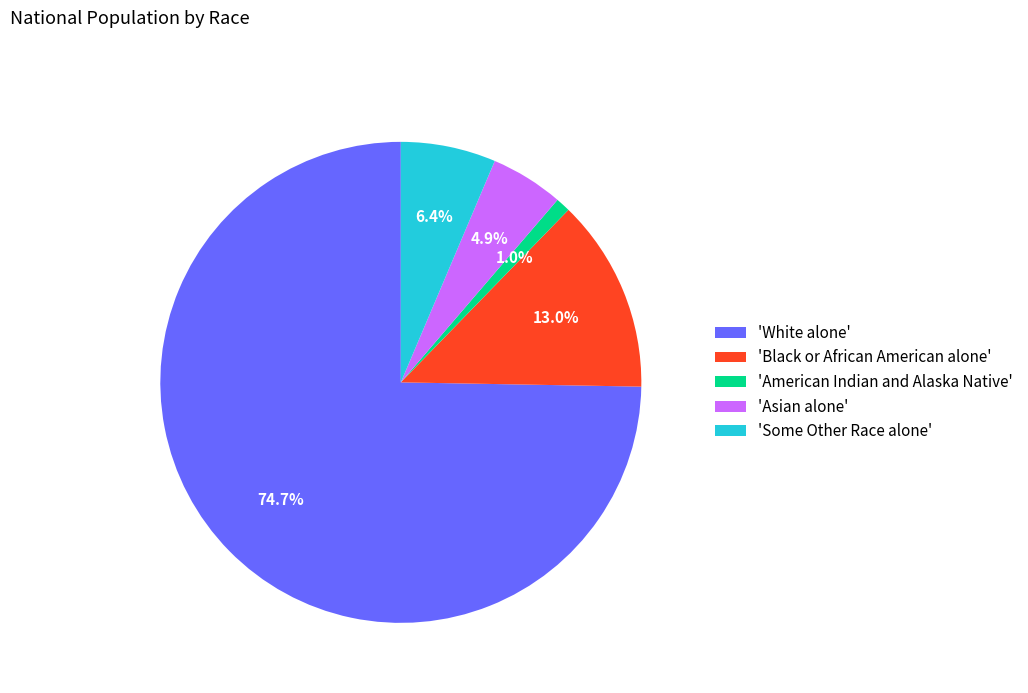

Between 'Asian alone' and 'Some Other Race alone', which is larger?

'Some Other Race alone'